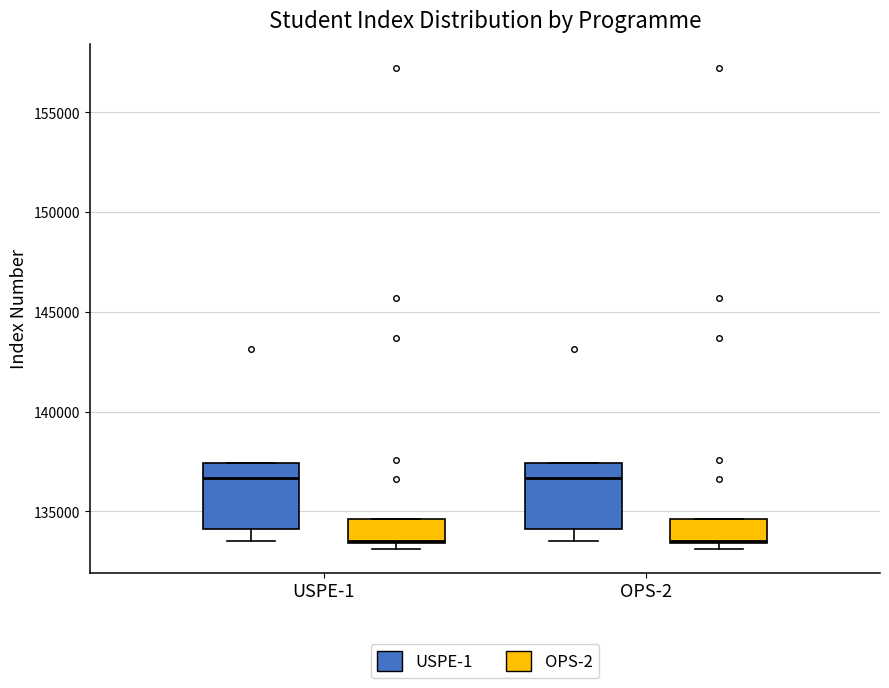

Where is the lower edge of the box for USPE-1 (OPS-2) on the y-axis? The values are not printed on the chart, so give them approximately, as read against the axis.

133500